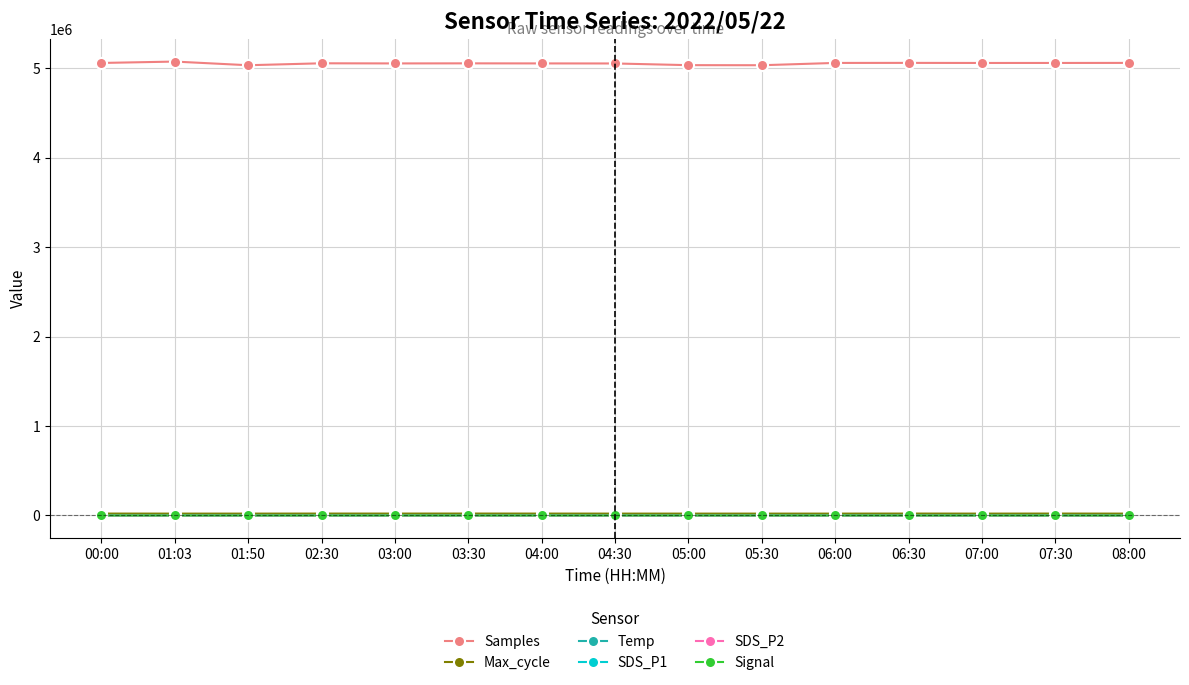

The value of SDS_P2 at 01:50 is 0.5. True or false?

True